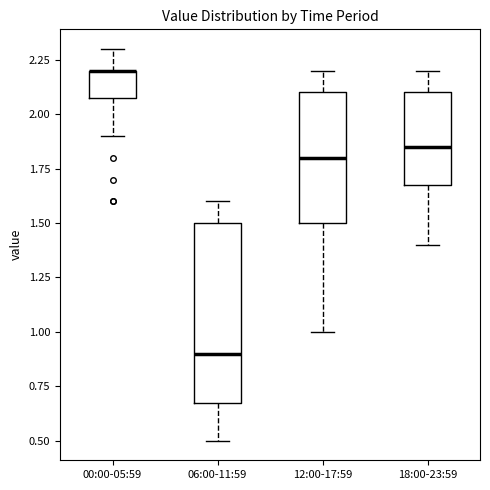

Reading left to right, transcribe this box plot: for each box, give where its median line is, the range the box spans, and where its two whiskers end, as read against the y-axis. The values are not printed on the chart, so give them approximately, as read against the axis.

00:00-05:59: median 2.20 (drawn on the box's upper edge), box 2.10 to 2.20, whiskers 1.90 to 2.30
06:00-11:59: median 0.90, box 0.70 to 1.50, whiskers 0.50 to 1.60
12:00-17:59: median 1.80, box 1.50 to 2.10, whiskers 1.00 to 2.20
18:00-23:59: median 1.85, box 1.70 to 2.10, whiskers 1.40 to 2.20